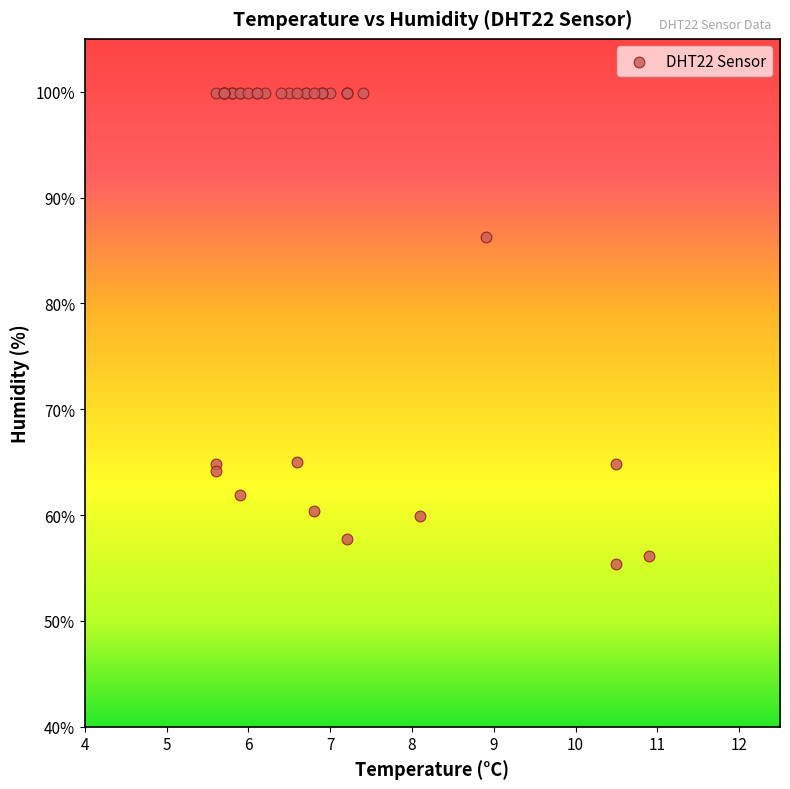

What Y value in the scatter plot is closest to 77?

86.3